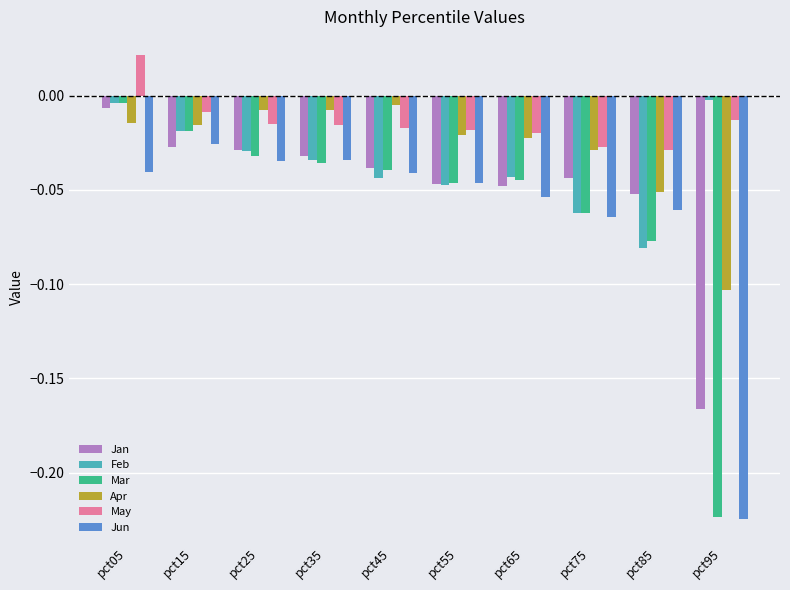

What is the sum of the Jun values at pct65 and pct95?

-0.3